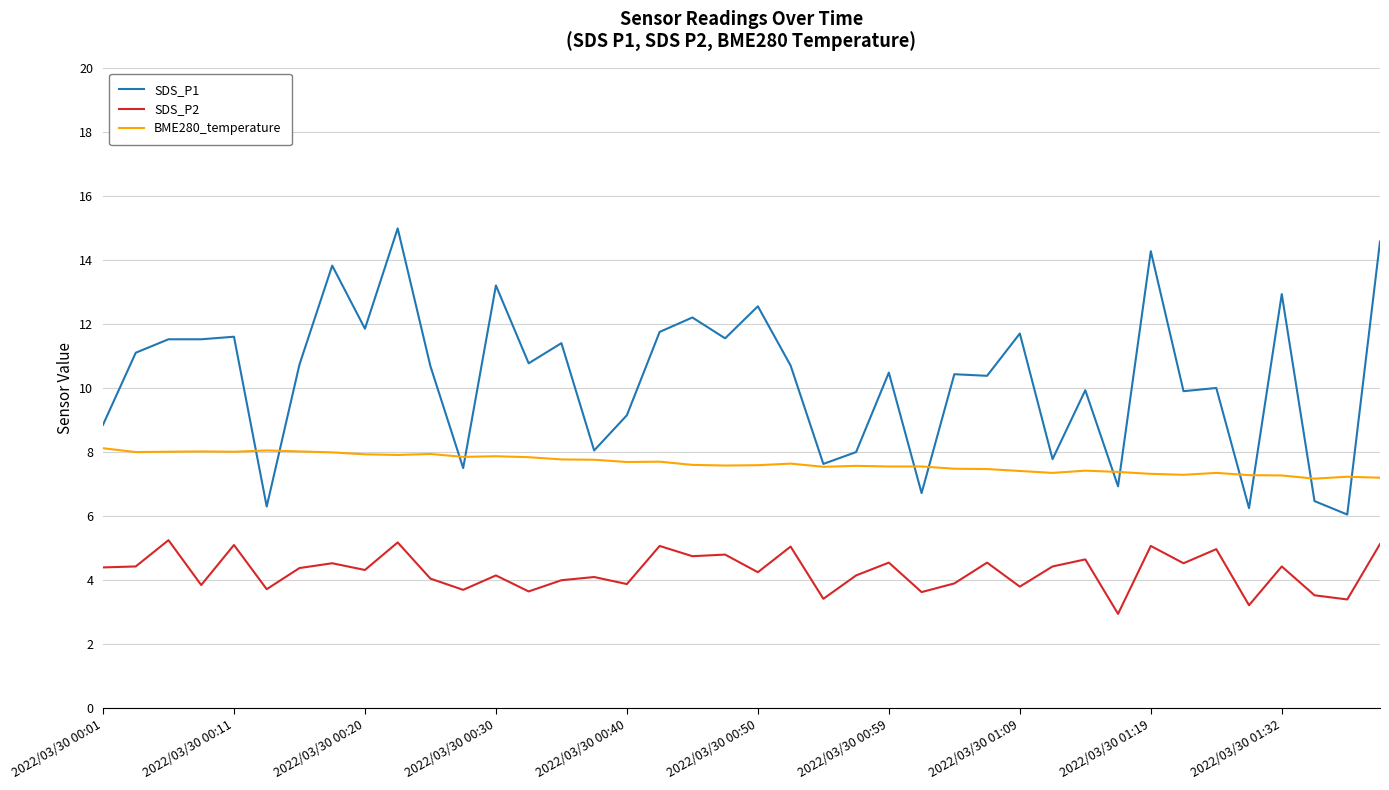

True or false: BME280_temperature and SDS_P2 intersect in this chart.

False